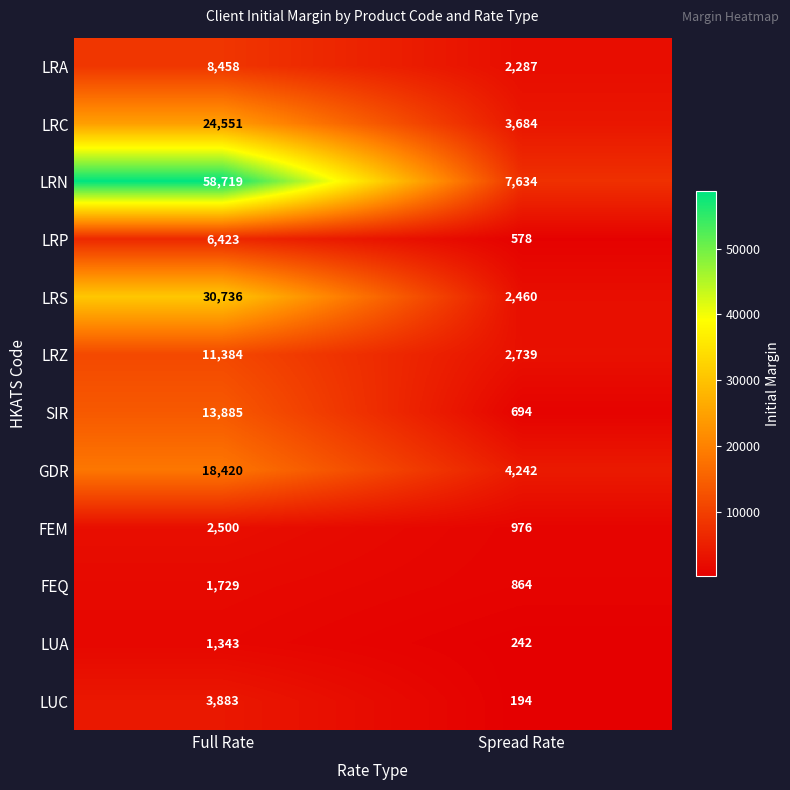

What is the difference between the highest and lowest values at Full Rate?

57376